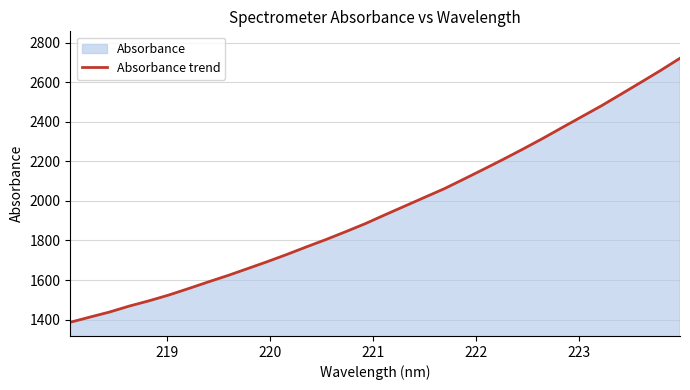

What is the smallest value displayed?

1386.4